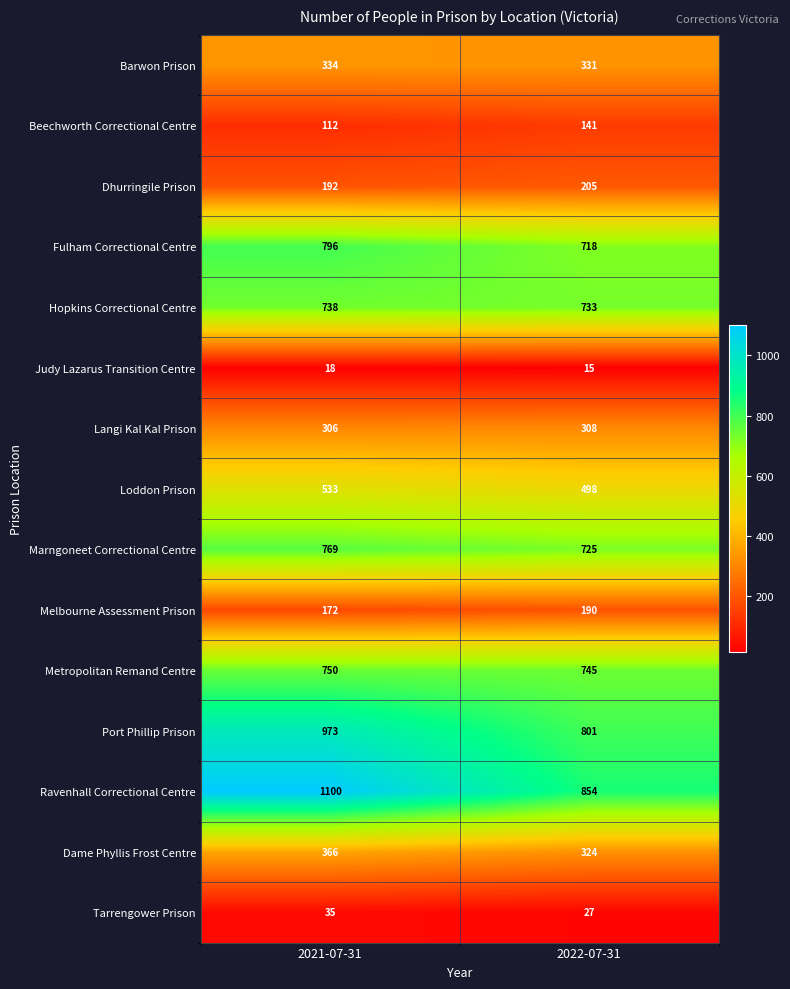

Which label corresponds to the largest value in the chart?

2021-07-31